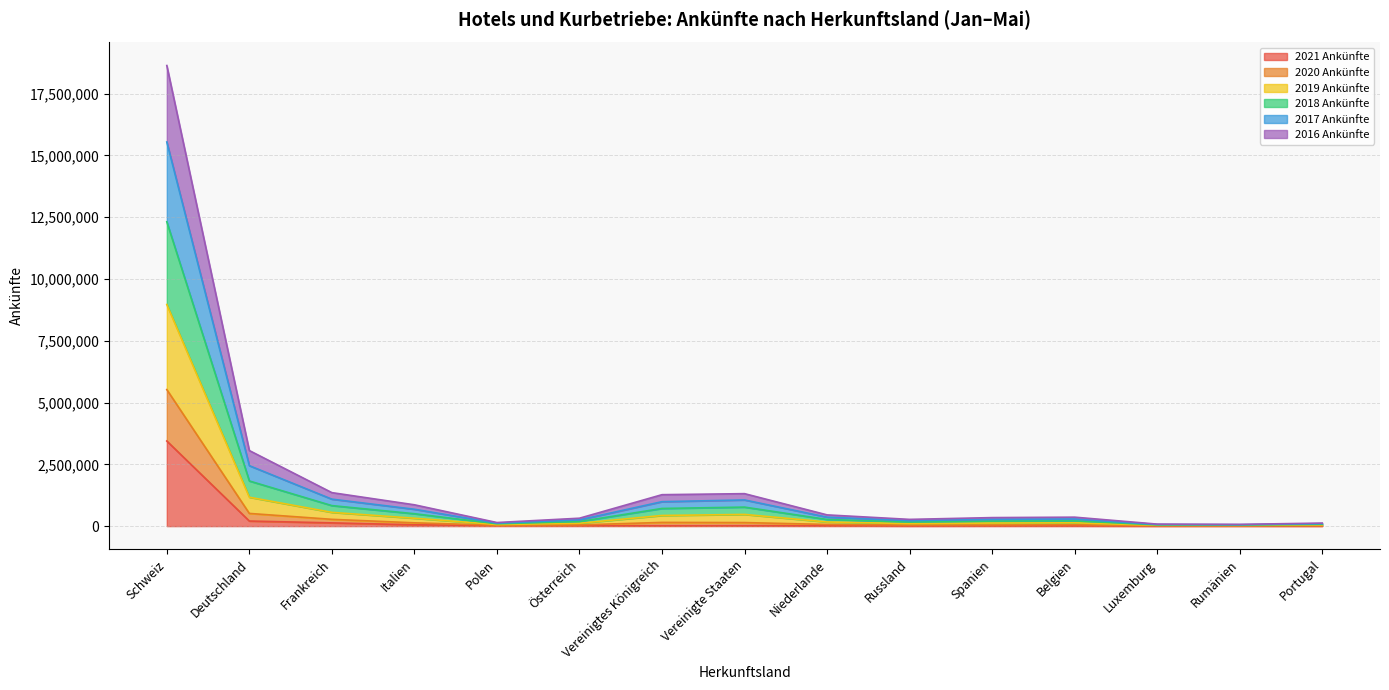

List the labels in order of 2016 Ankünfte value, smallest first.

Rumänien, Luxemburg, Portugal, Polen, Russland, Spanien, Österreich, Belgien, Niederlande, Italien, Vereinigte Staaten, Vereinigtes Königreich, Frankreich, Deutschland, Schweiz